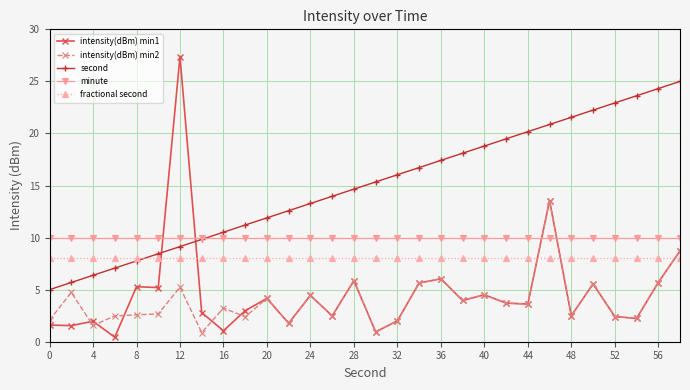

True or false: intensity(dBm) min2 and minute cross at least once.

True